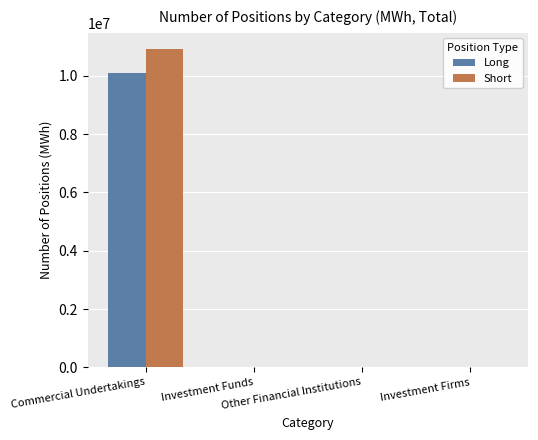

Is it true that Short equals 0 at Other Financial Institutions?

True